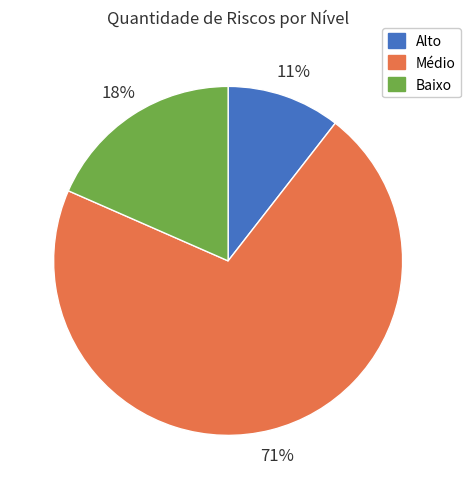

To the nearest percent, what percentage of the pie is Médio?

71%